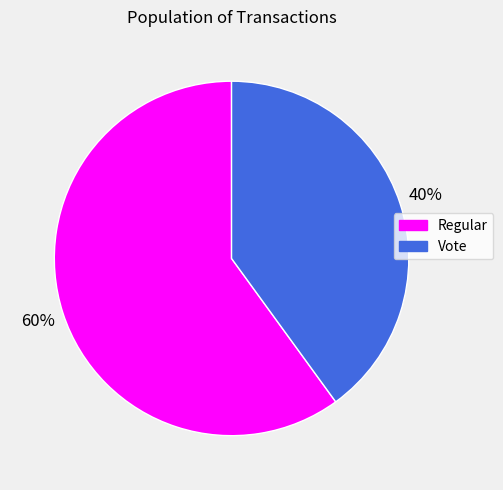

The Vote slice represents 47% of the pie. True or false?

False